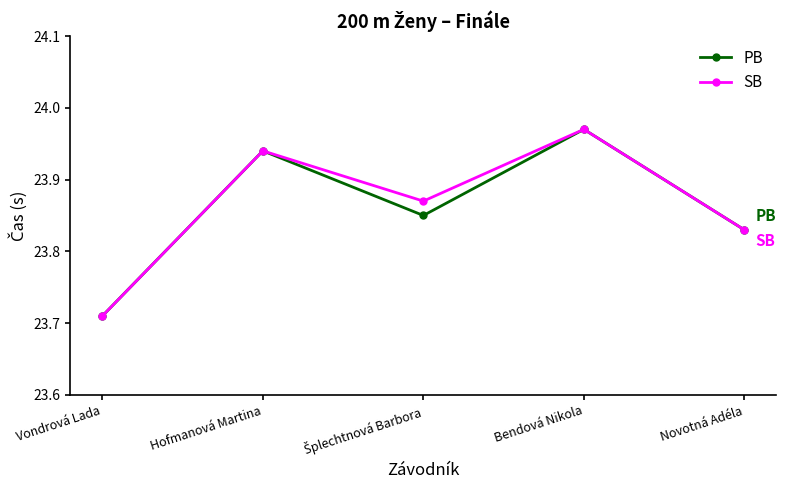

The value of SB at Bendová Nikola is 6.9. True or false?

False